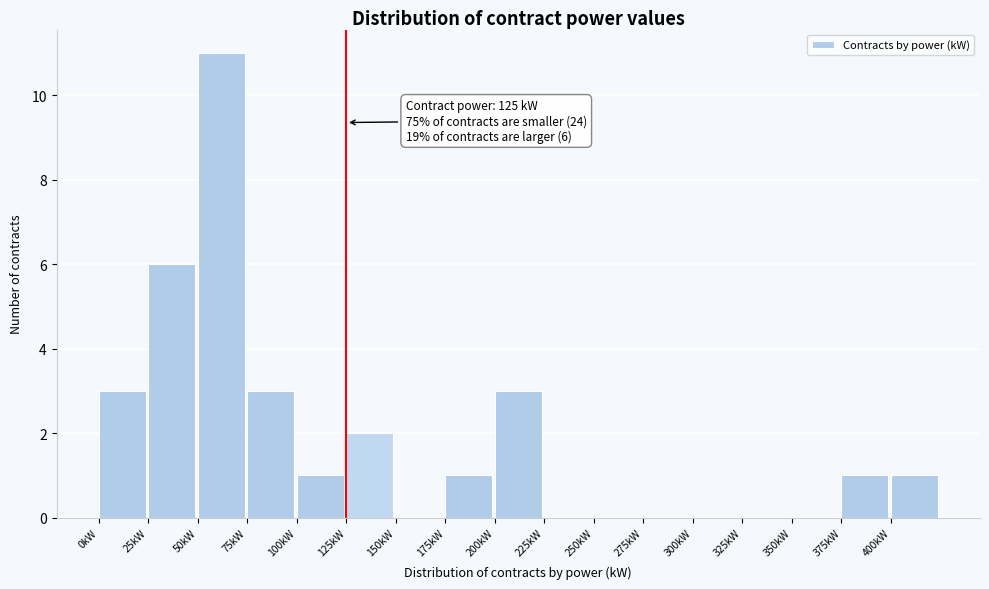

Over which range of the x-axis is the bar tallest?

50 to 75